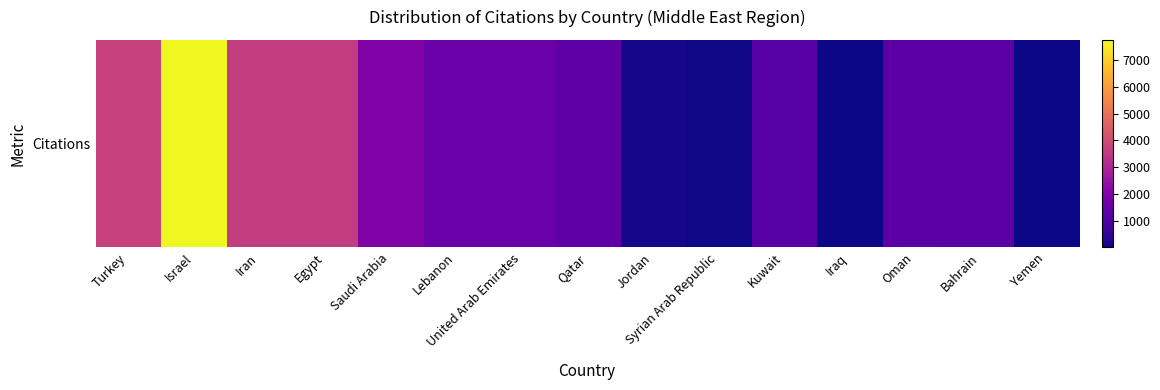

The value at United Arab Emirates is 2440. True or false?

False